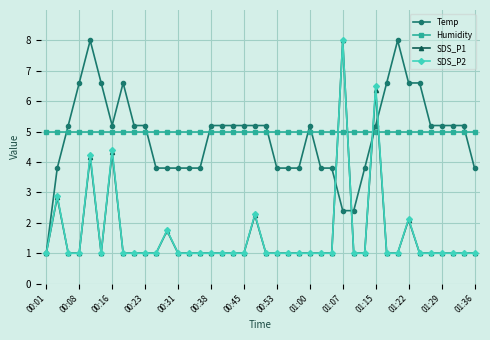

What is the greatest value displayed?

8.0